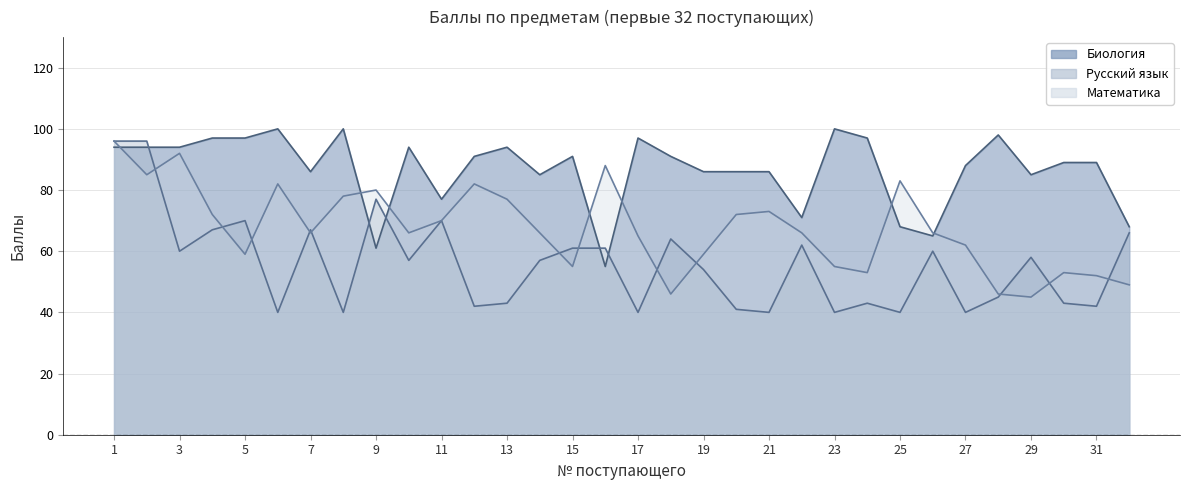

How many interior local peaks does the Русский язык series have?

9